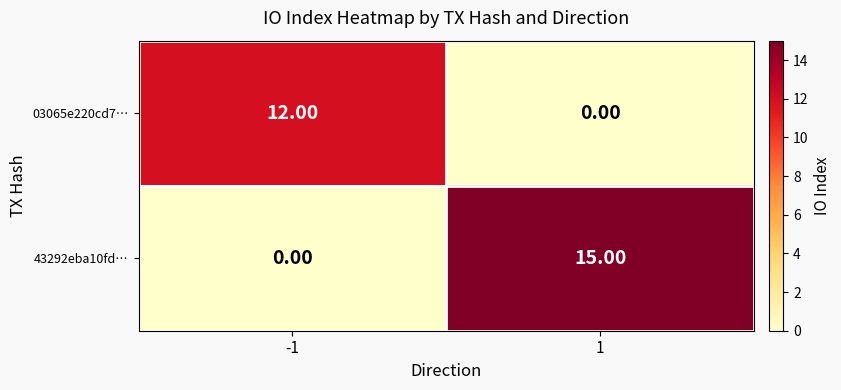

Which series has the largest total across all categories?

43292eba10fd…